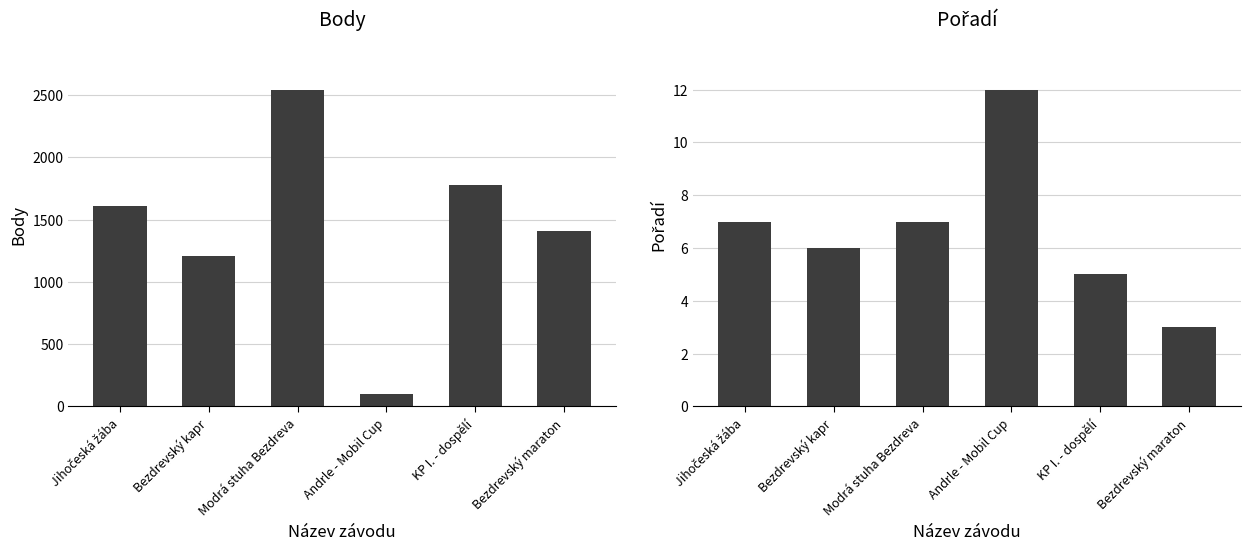

Where does the Body series first go above 1608?

Modrá stuha Bezdreva